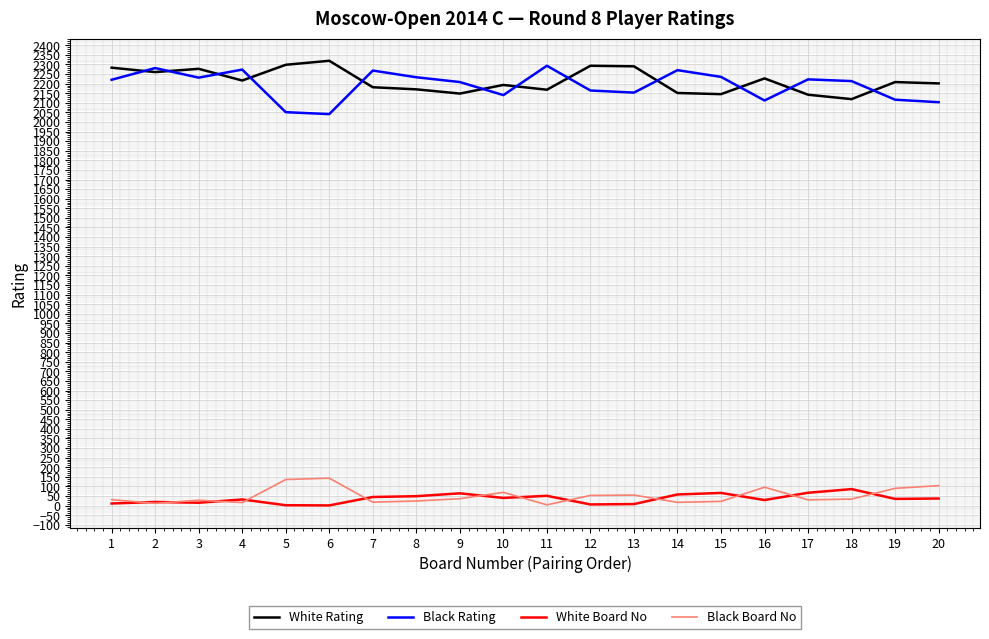

Is the value of Black Board No at 1 greater than the value of White Rating at 7?

No